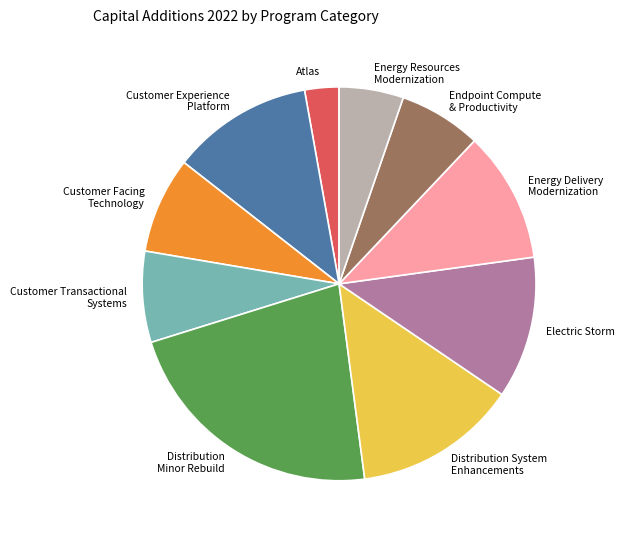

How many slices are in this pie chart?

10